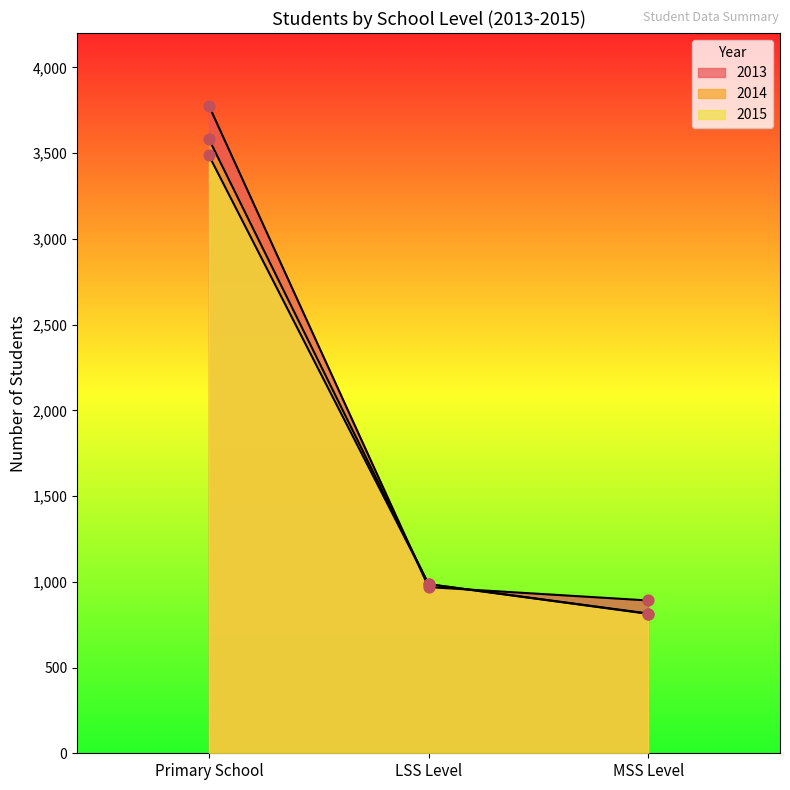

What is the total value across all series at LSS Level?

2941